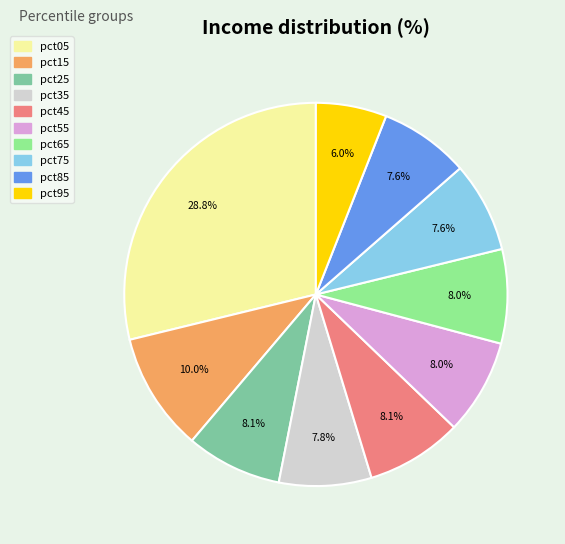

To the nearest percent, what is the difference between the pct95 and pct05 slice percentages?

23%